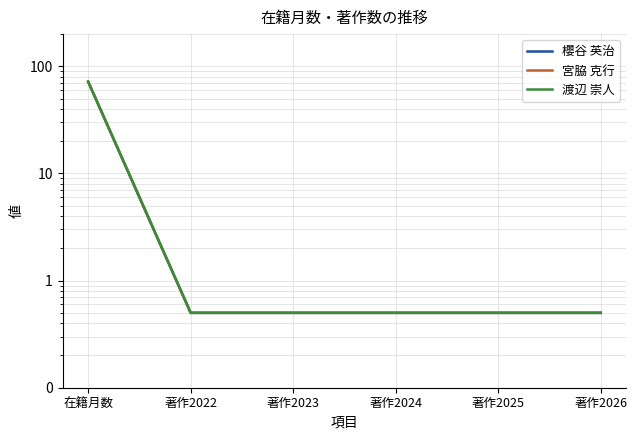

Between 著作2023 and 著作2026, which series saw the biggest shift?

櫻谷 英治